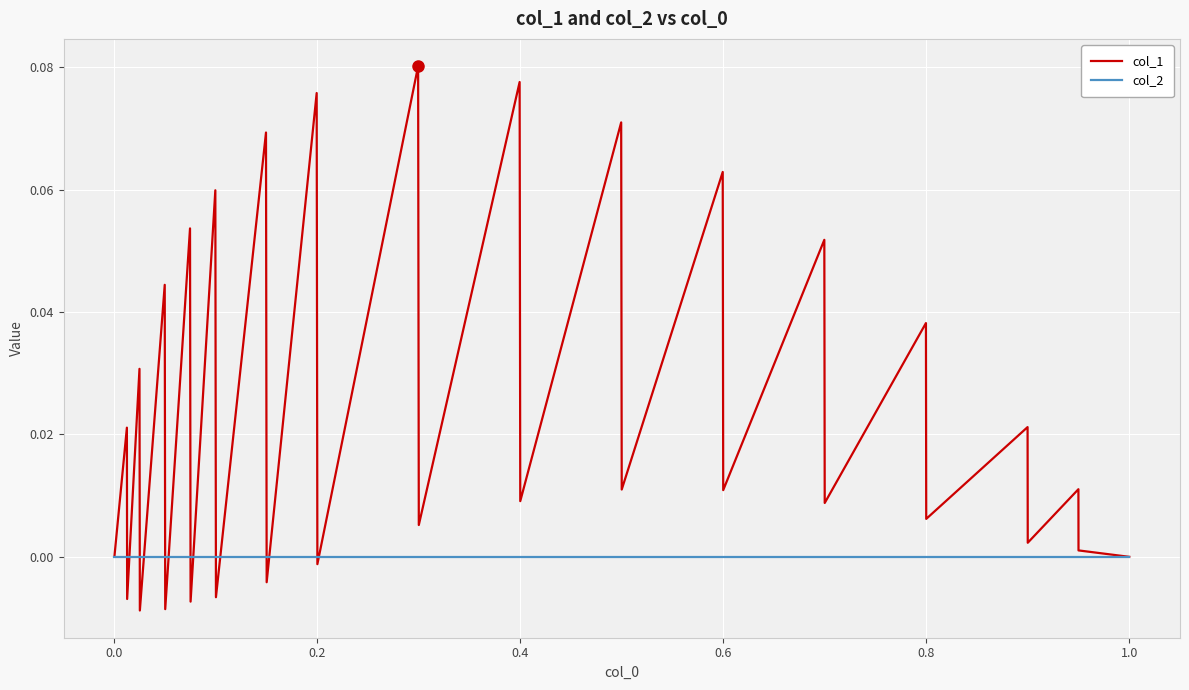

Which series has the largest total across all categories?

col_1